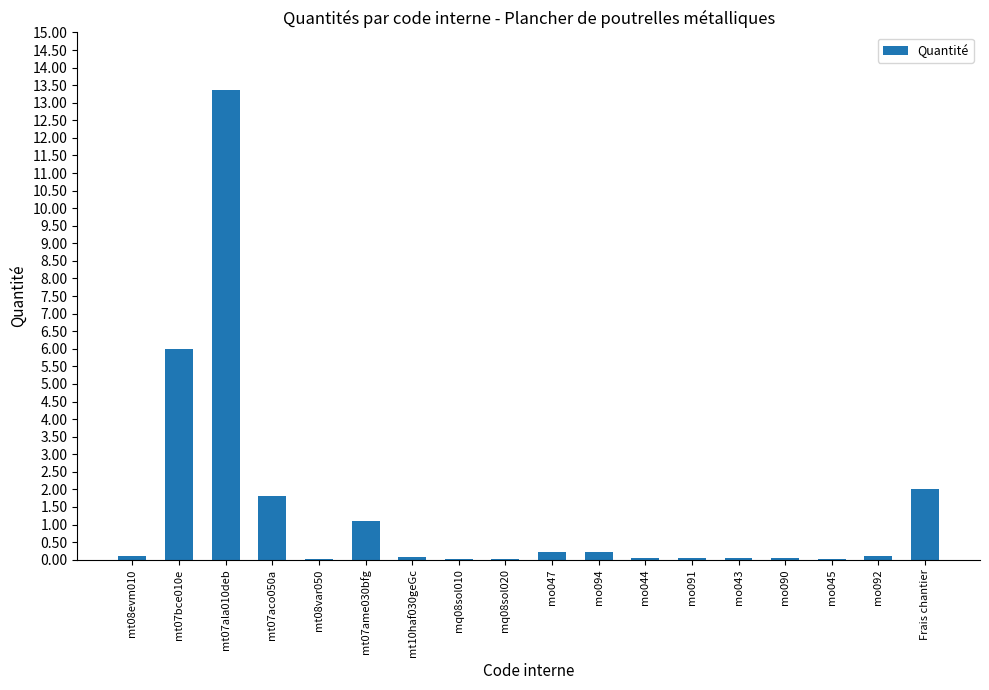

True or false: the data shows 1.8 at mt07aco050a.

True